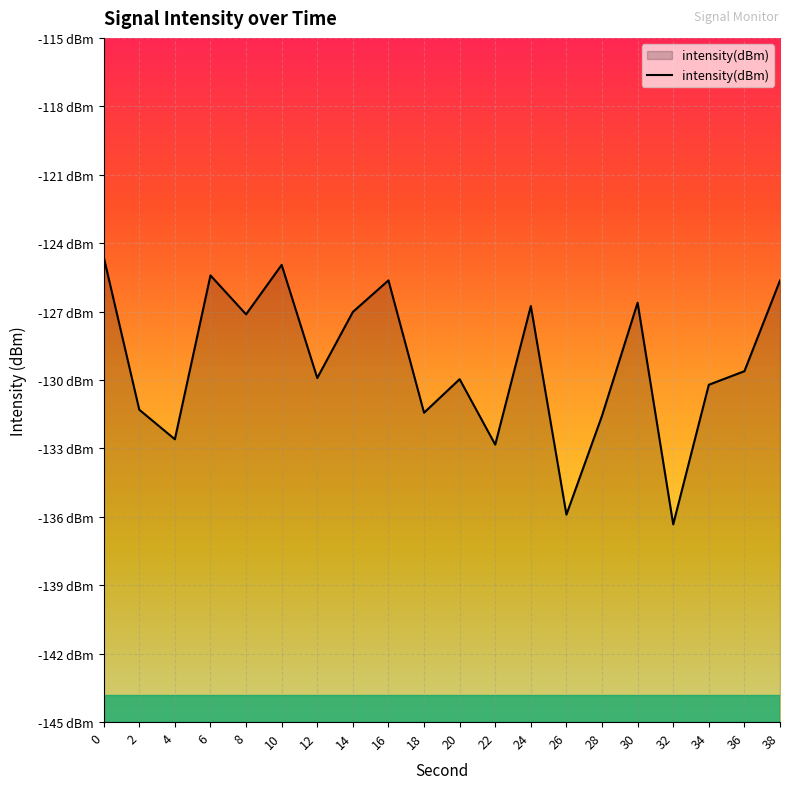

List the labels in order of value, largest first.

0, 10, 6, 16, 38, 30, 24, 14, 8, 36, 12, 20, 34, 2, 18, 28, 4, 22, 26, 32